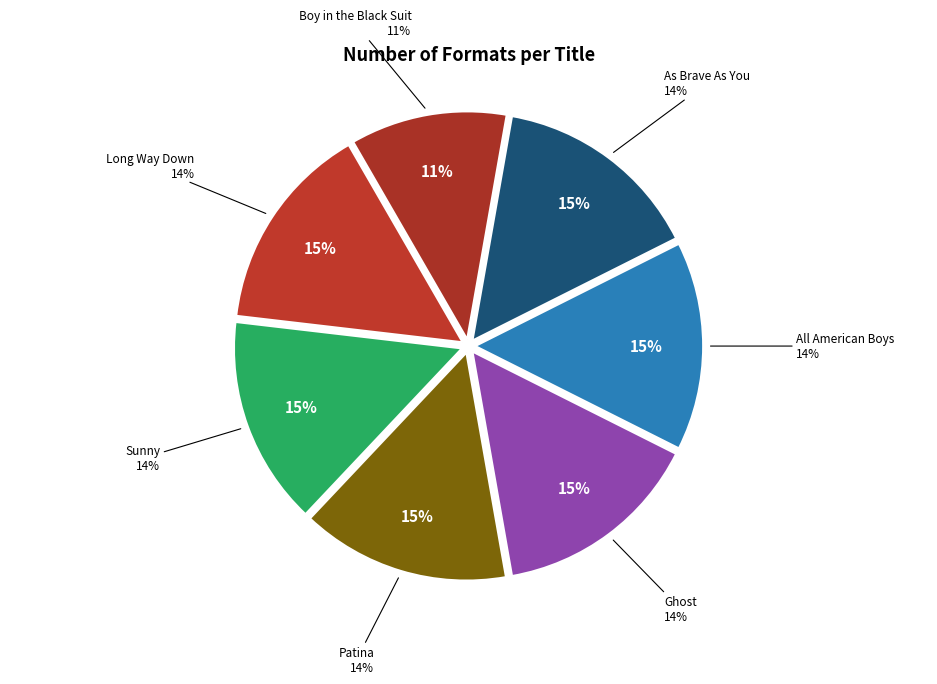

To the nearest percent, what portion does Sunny represent?

15%